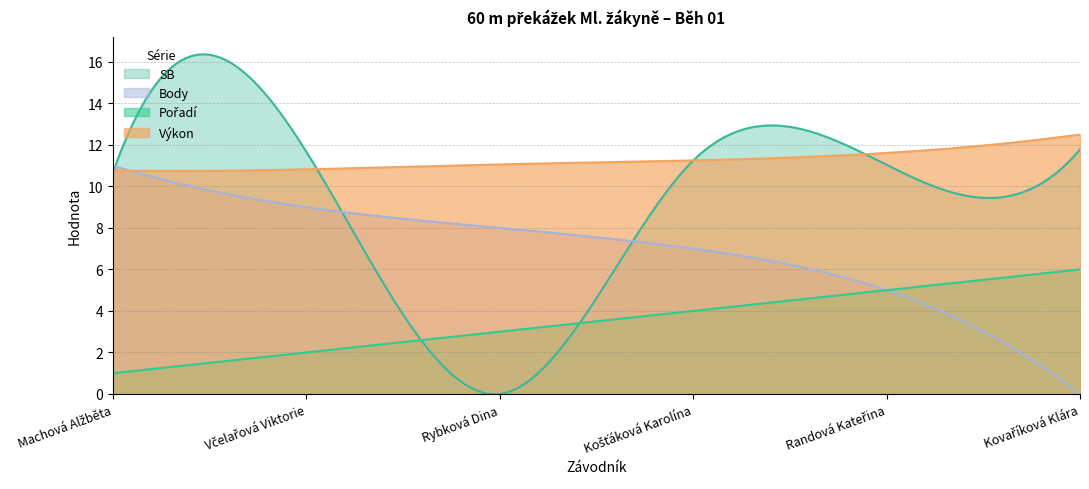

What is the maximum value for Body?

11.0